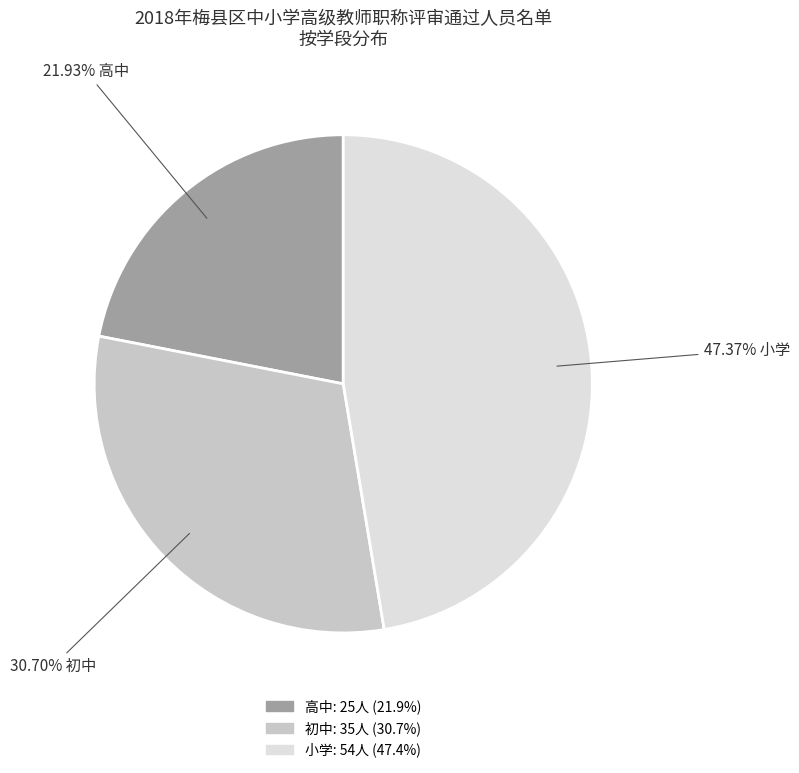

Does any single category account for the majority?

No